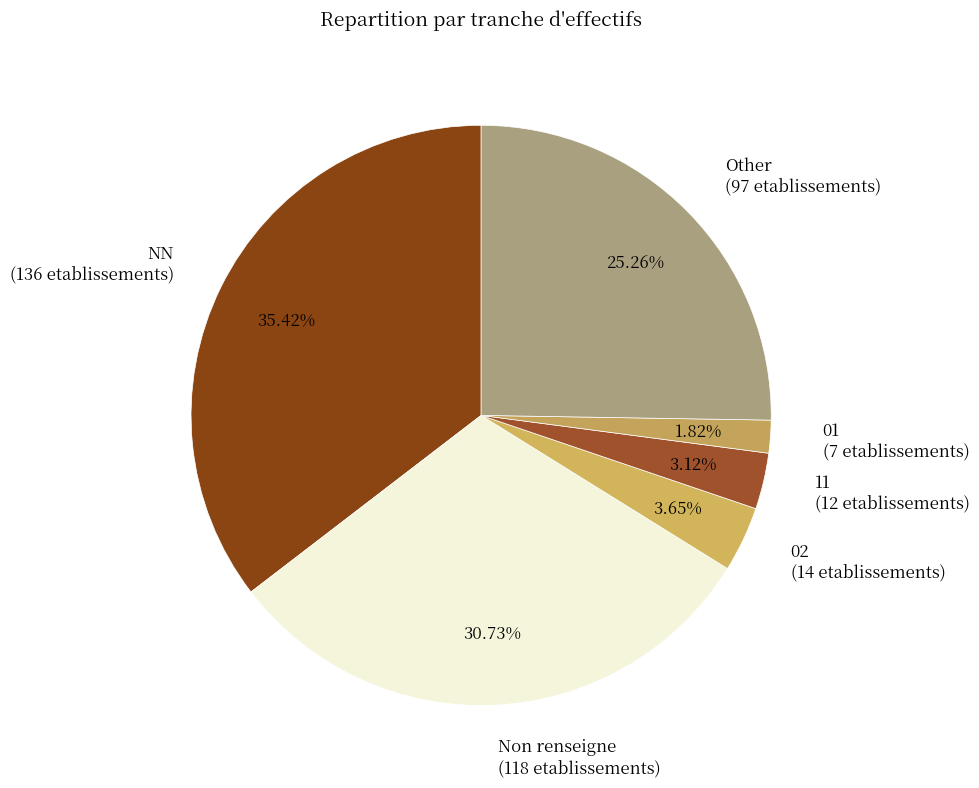

How many slices are in this pie chart?

6